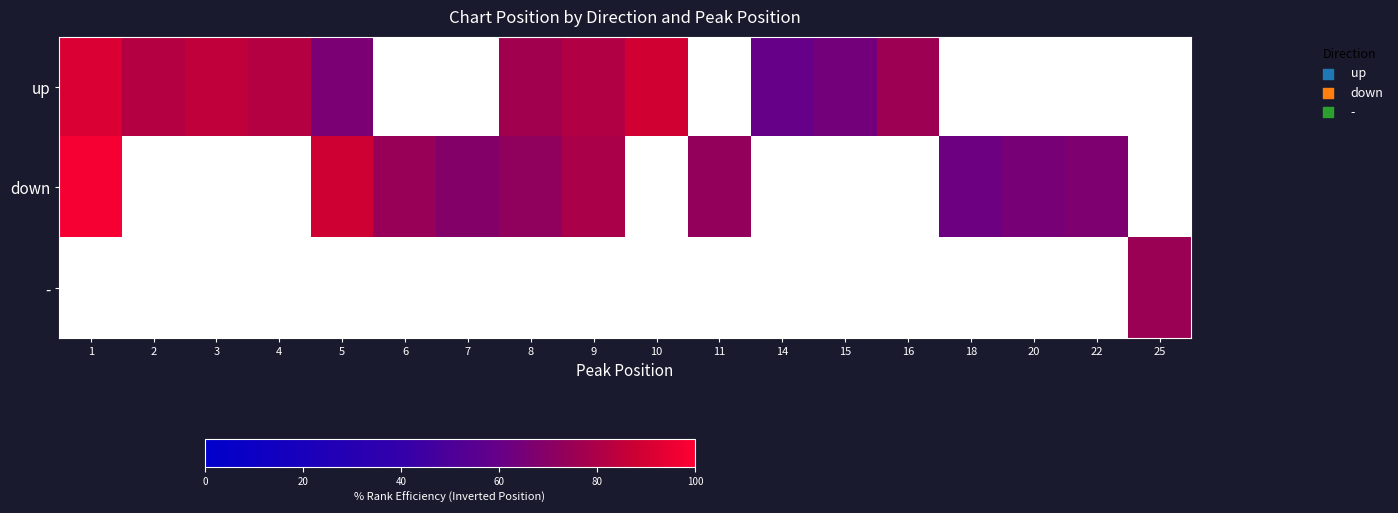

Which category has the lowest value across all series?

14